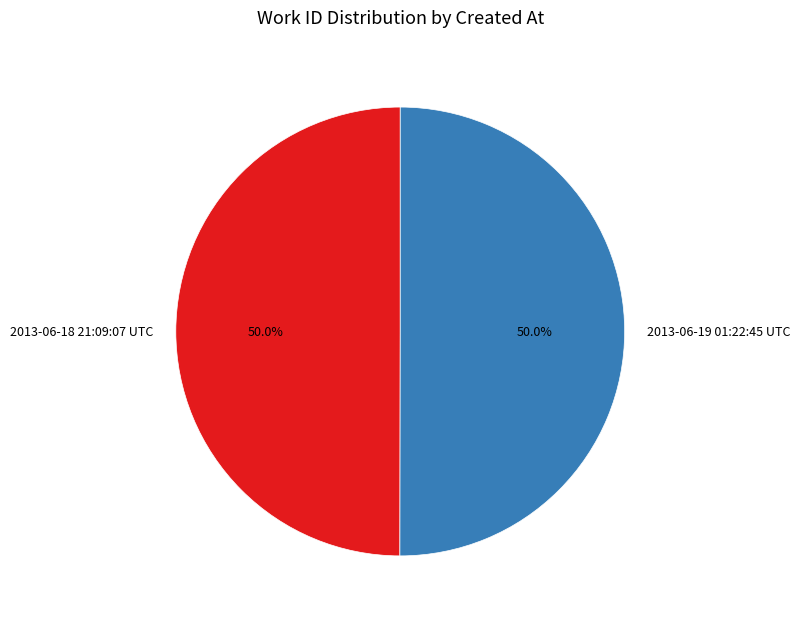

What percentage is the 2013-06-18 21:09:07 UTC slice, to the nearest percent?

50%